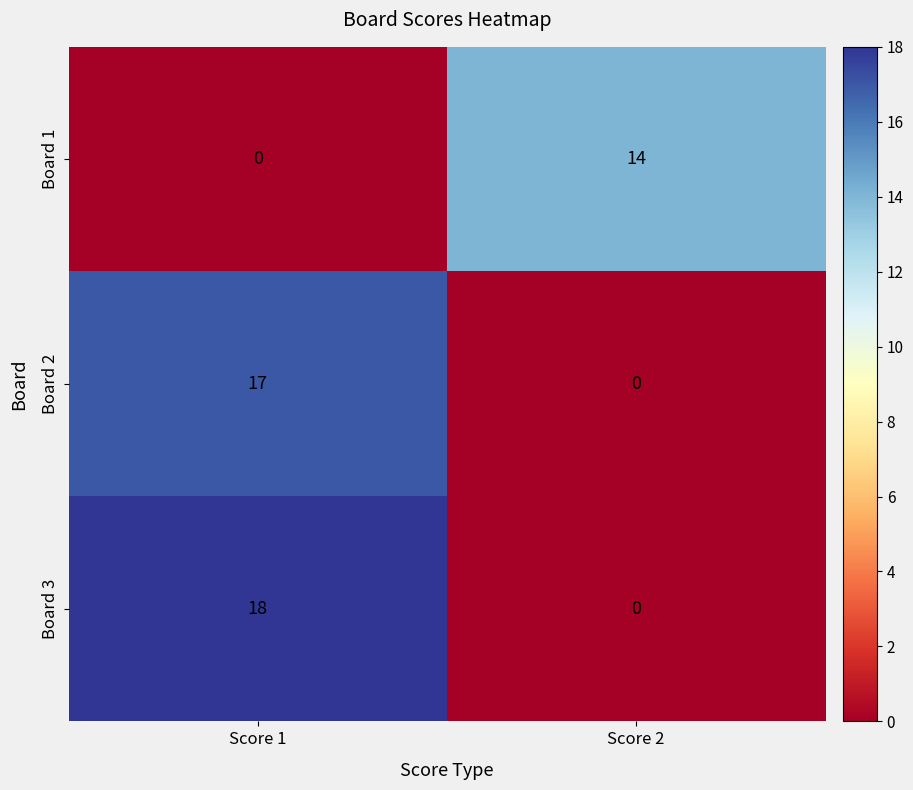

What is the total value across all series at Score 2?

14